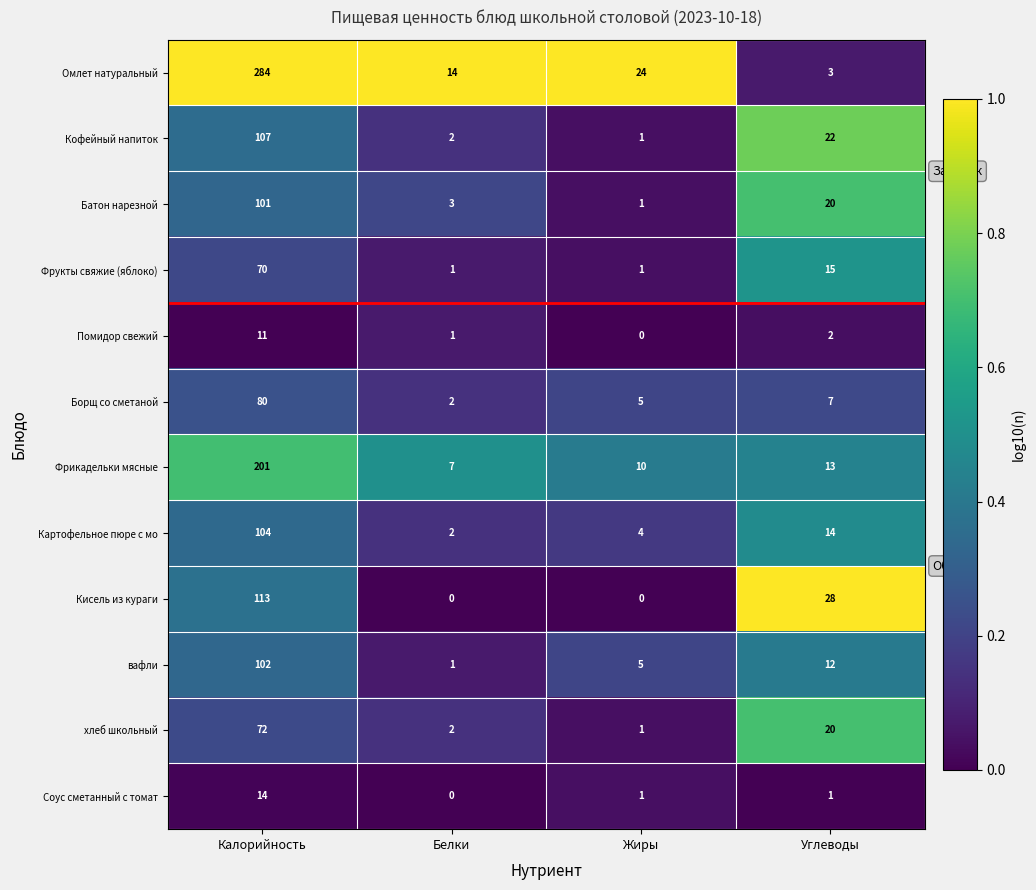

Where does the Помидор свежий series first go above 2?

Калорийность